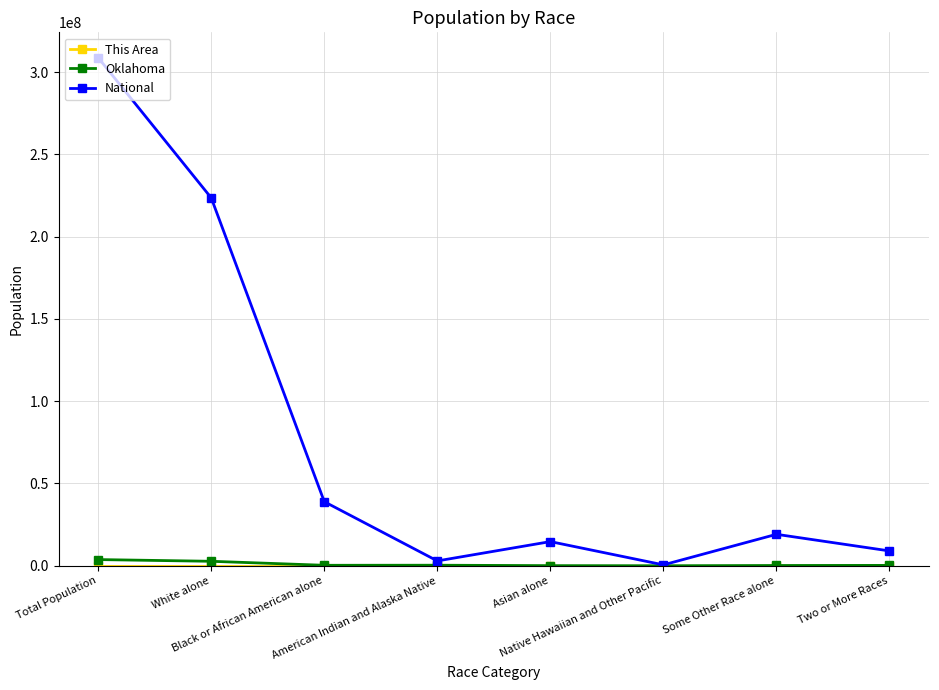

What is the value of the Oklahoma point at the 2nd from the left?

2706845